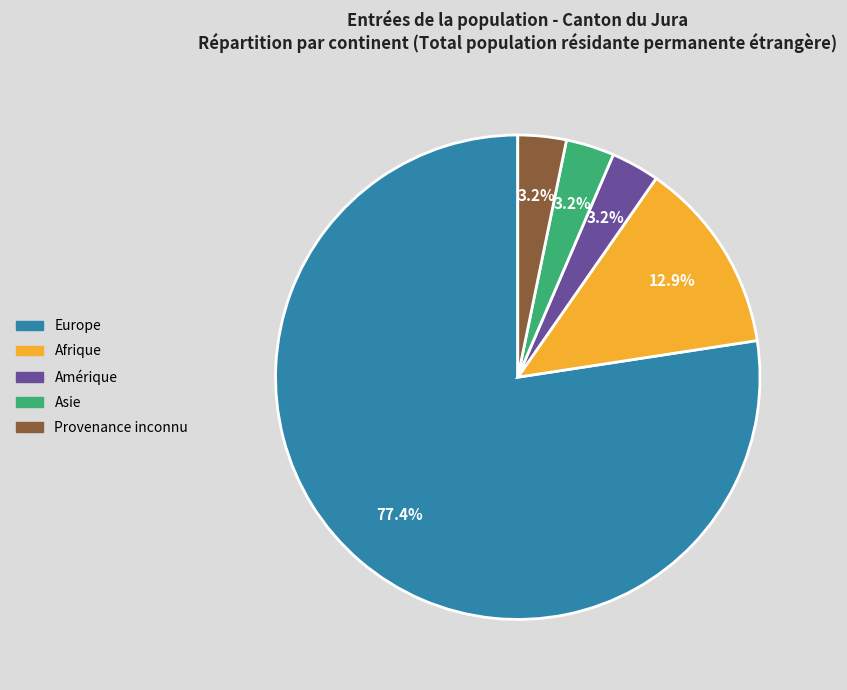

Which slice represents more than half of the pie?

Europe